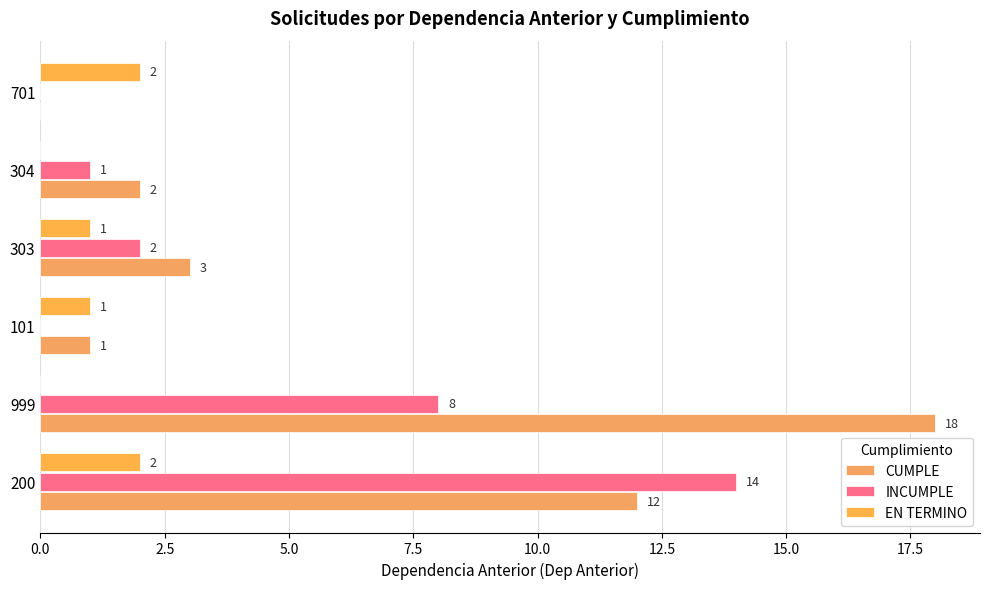

How many data points does each series have?

6